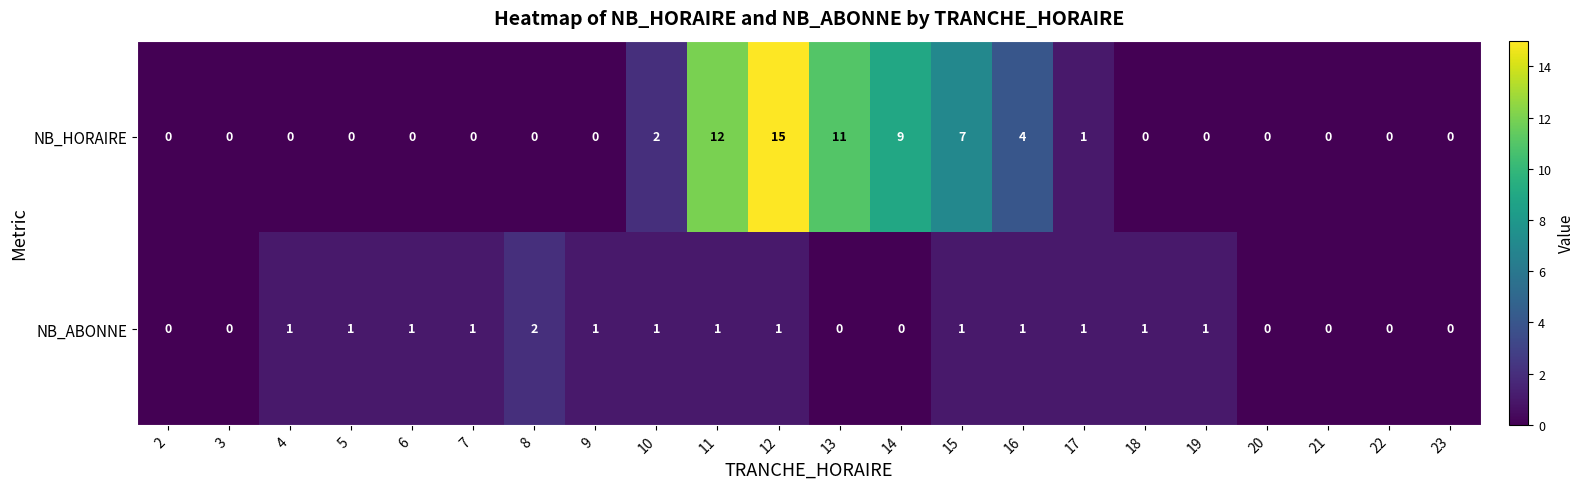

How many data points in NB_HORAIRE are above 0?

8